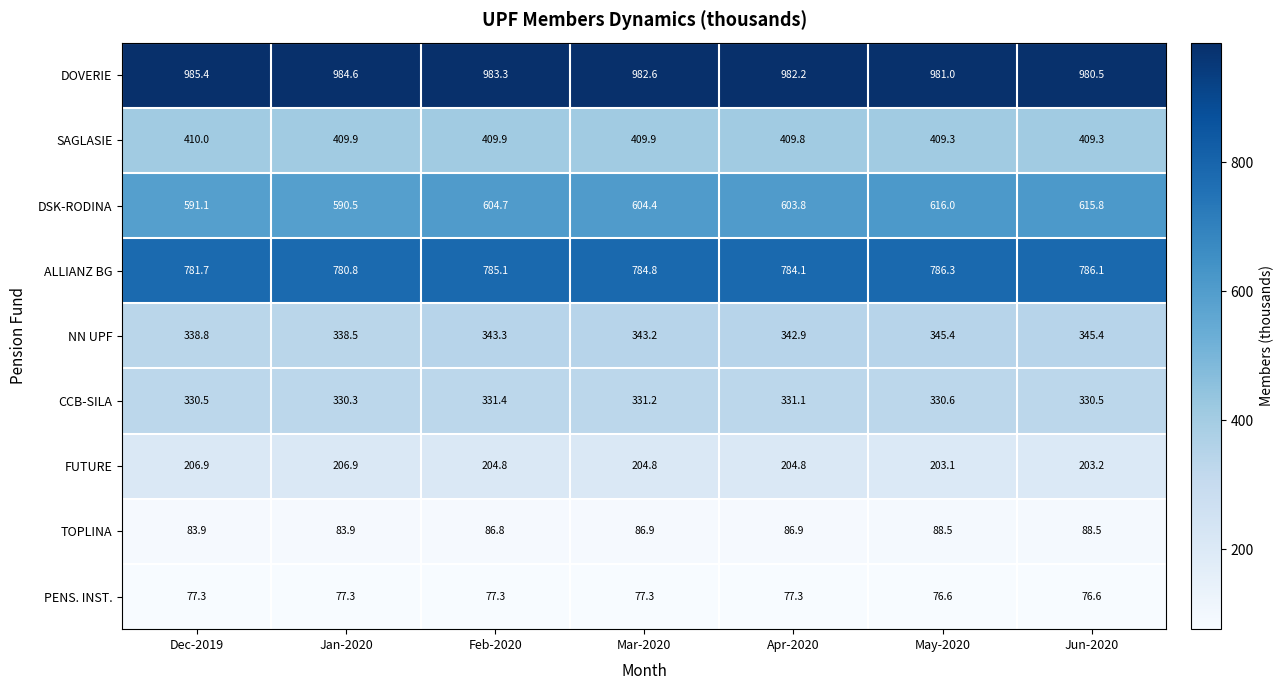

At which label does DSK-RODINA first exceed 604?

Feb-2020